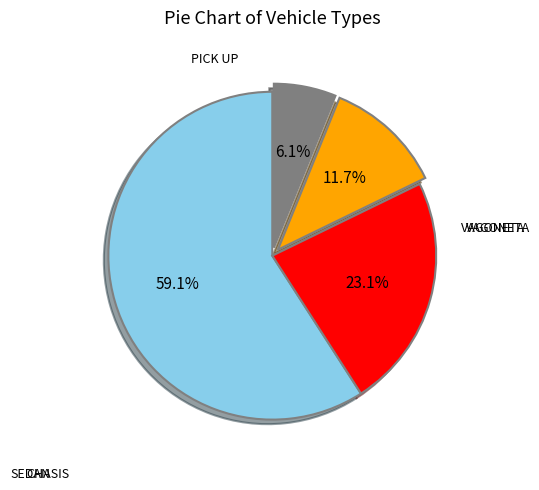

To the nearest percent, what is the difference between the largest and smallest slice percentages?

53%